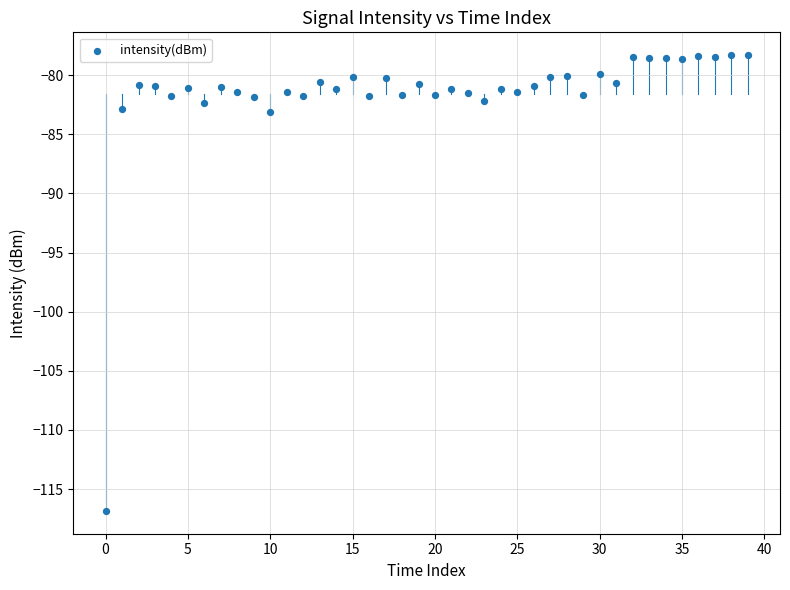

What is the range of Y values (max minus min)?

38.5